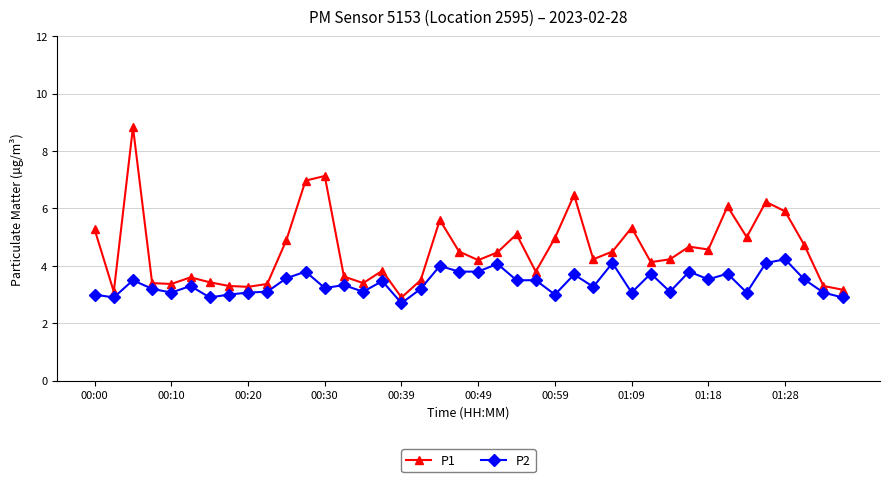

Does the chart display data point markers on the line(s)?

Yes